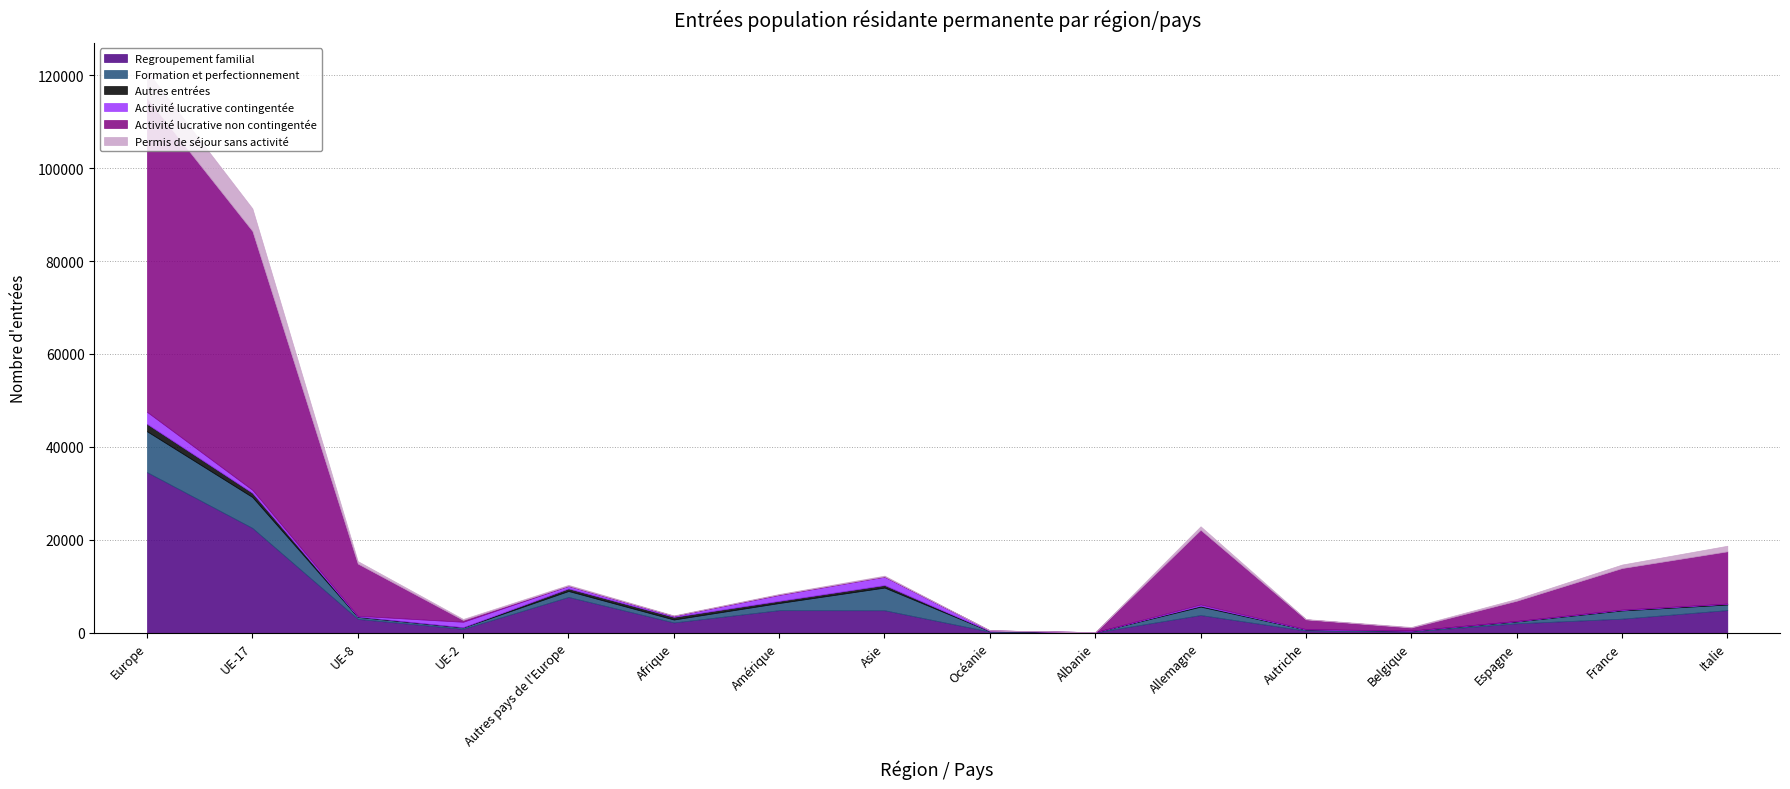

True or false: Regroupement familial has more than 1 points higher than both neighbors.

True